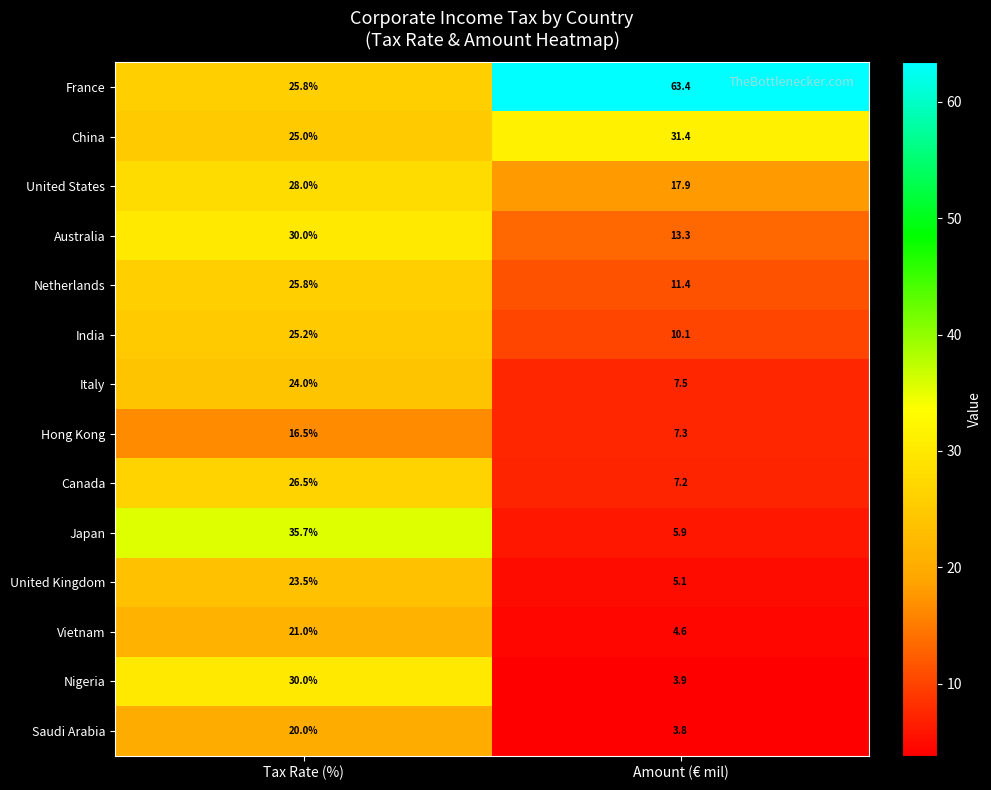

What is the sum of all Canada values?

33.7